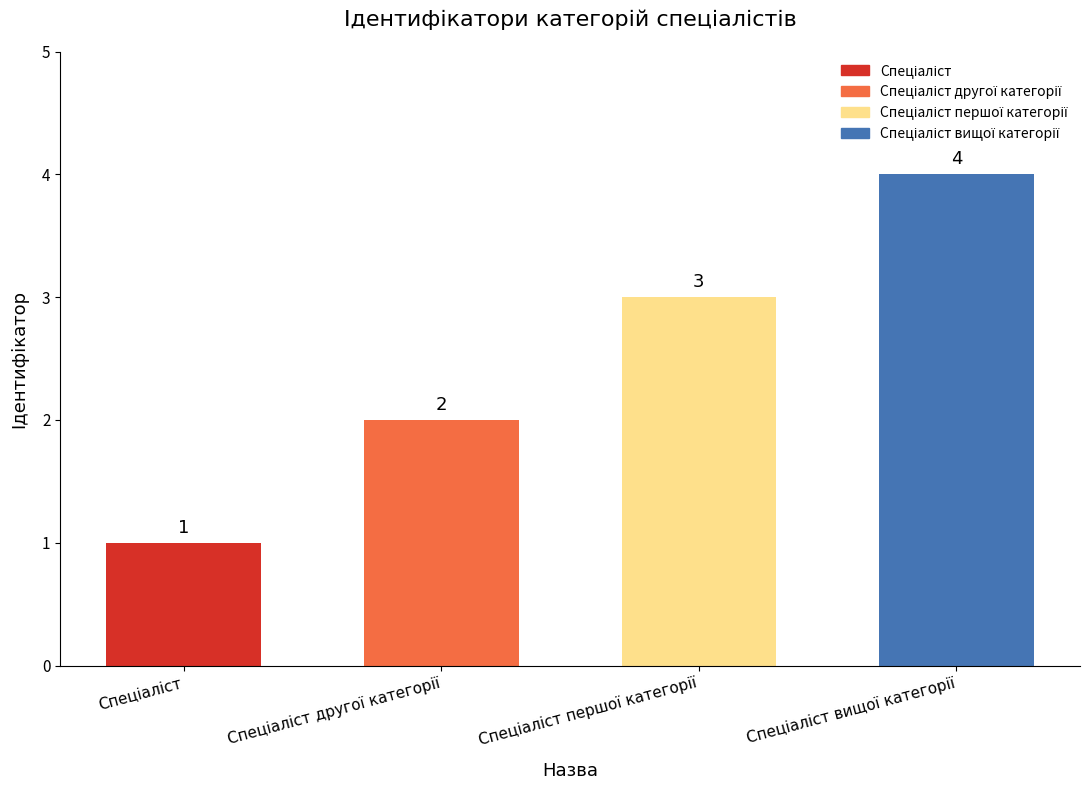

Count the number of categories in the chart.

4